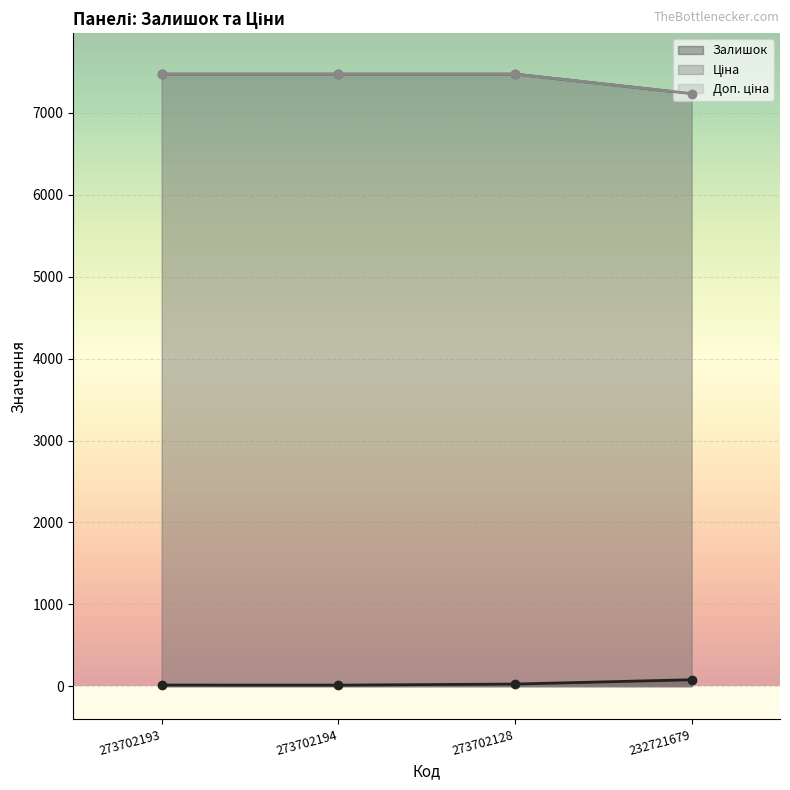

Rank the categories by Залишок value from highest to lowest.

232721679, 273702128, 273702193, 273702194